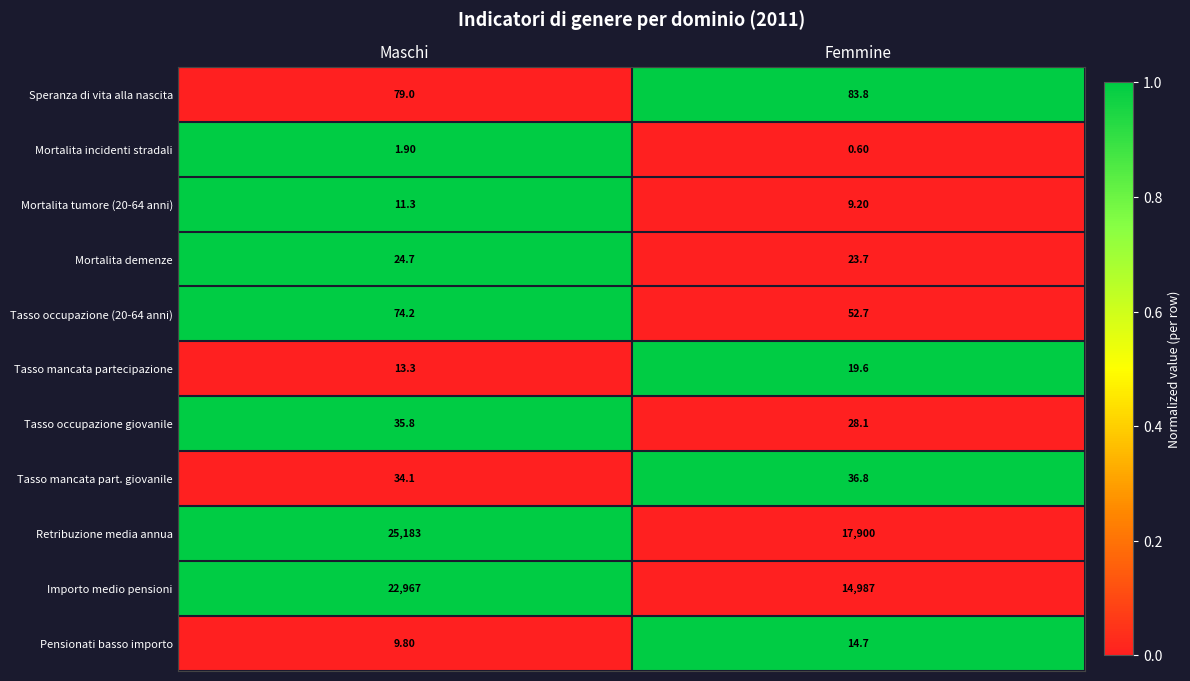

Which series changed the most between Maschi and Femmine?

Importo medio pensioni